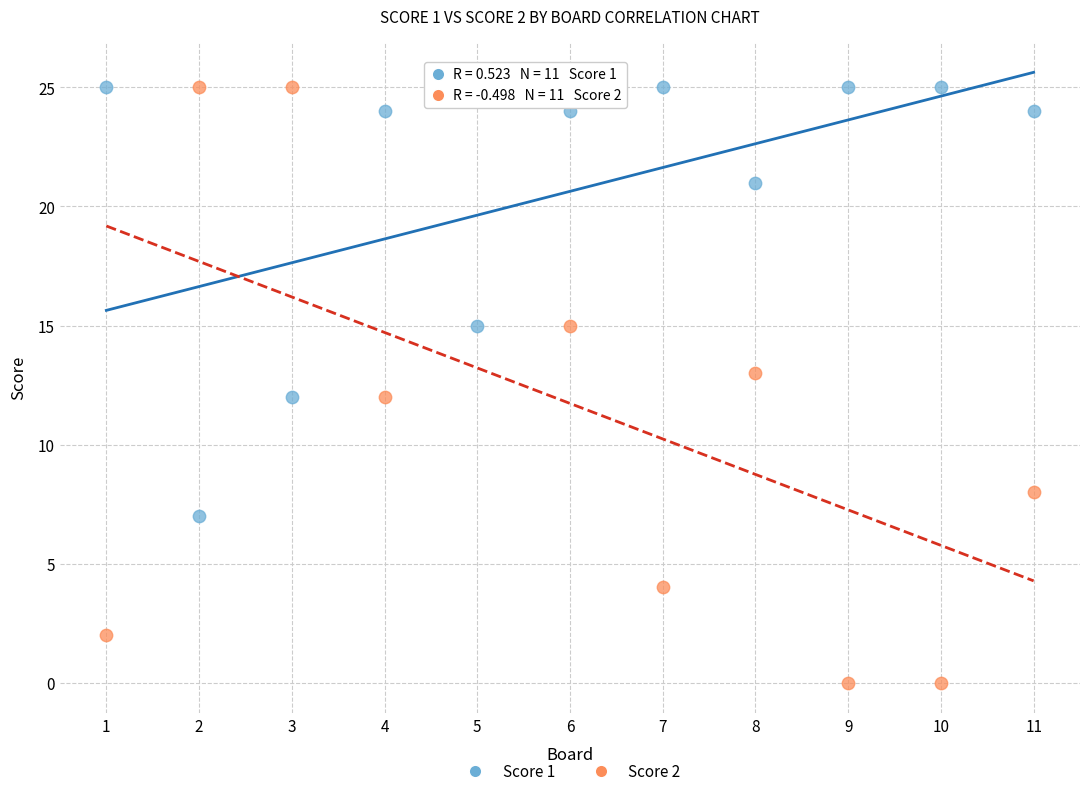

What are all the series names shown in the legend?

Score 1, Score 2